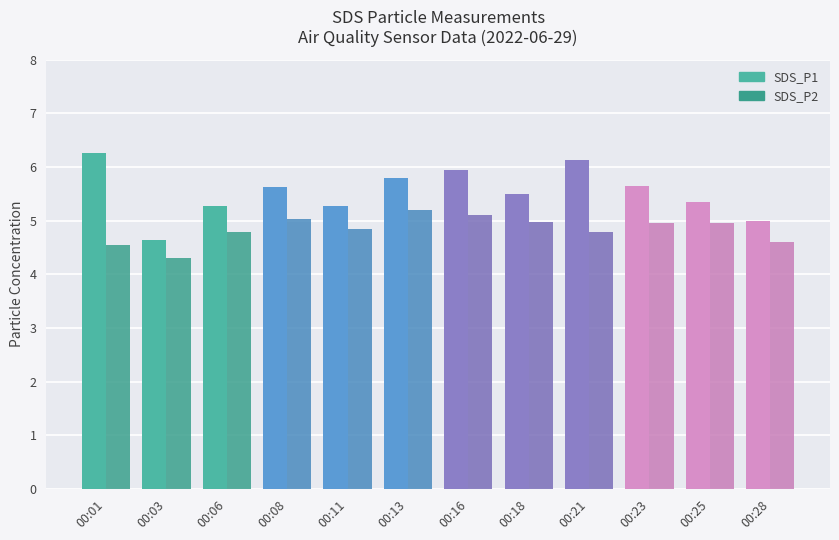

Is it true that SDS_P2 equals 5.0 at 00:18?

True